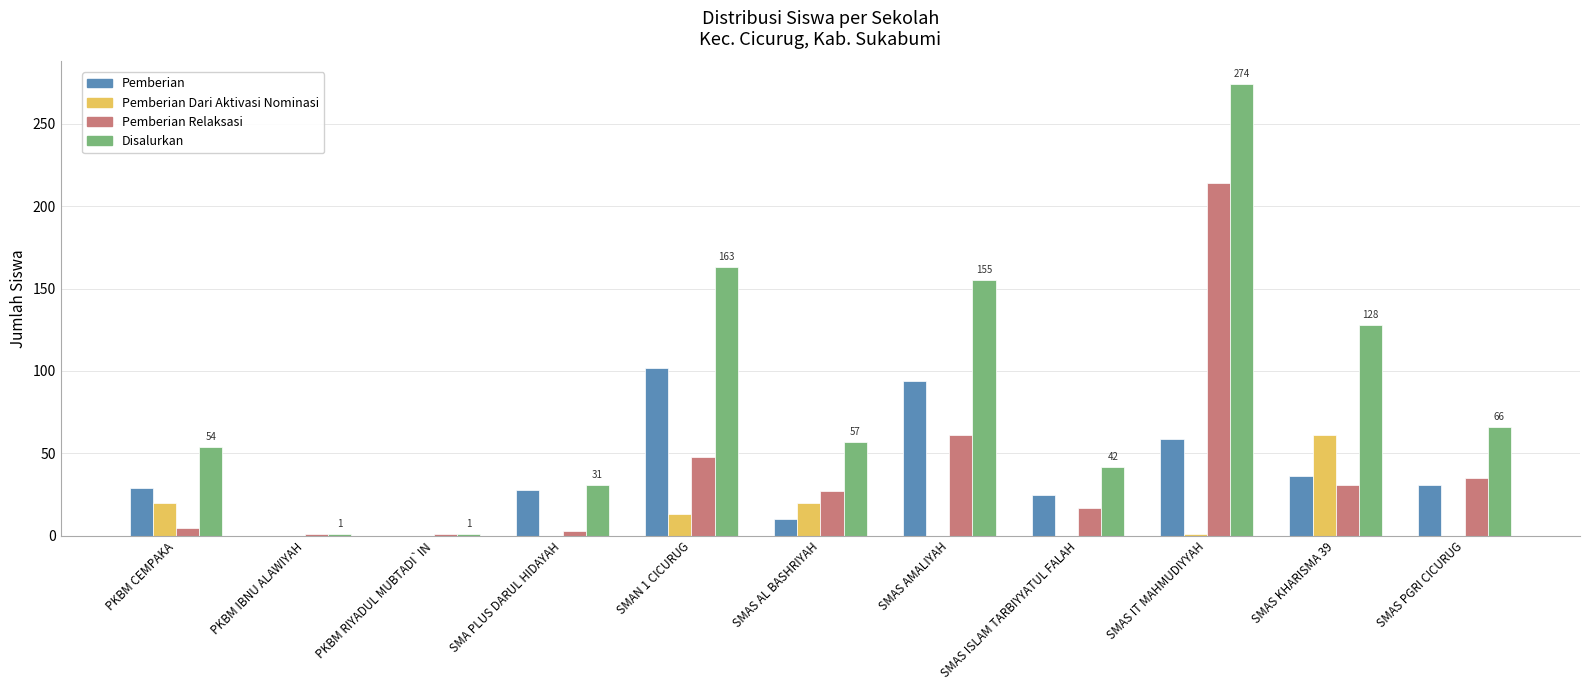

Does the chart contain stacked bars?

No